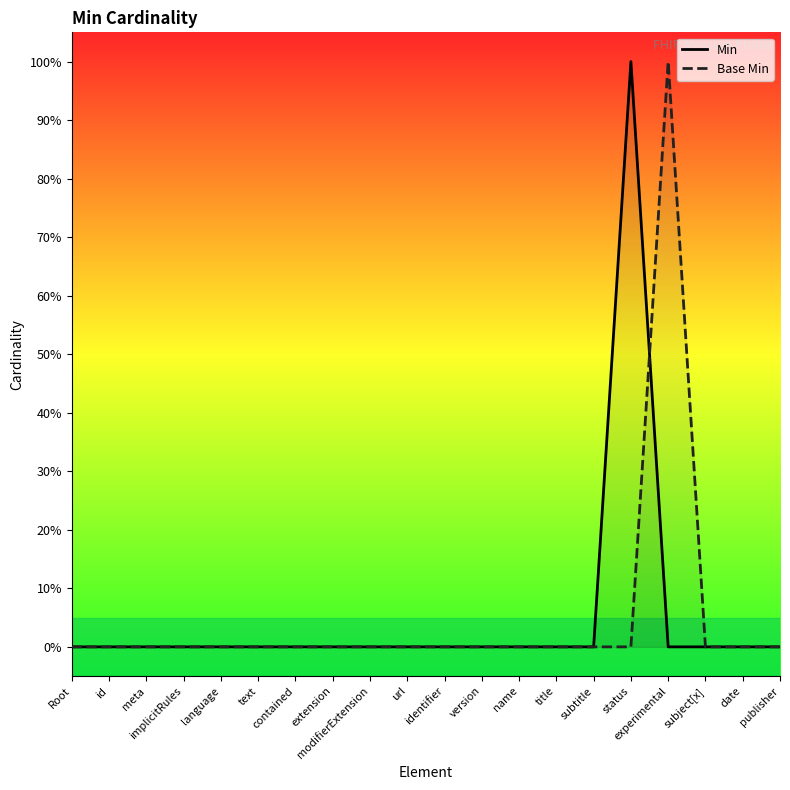

How many times do Min and Base Min cross each other?

1